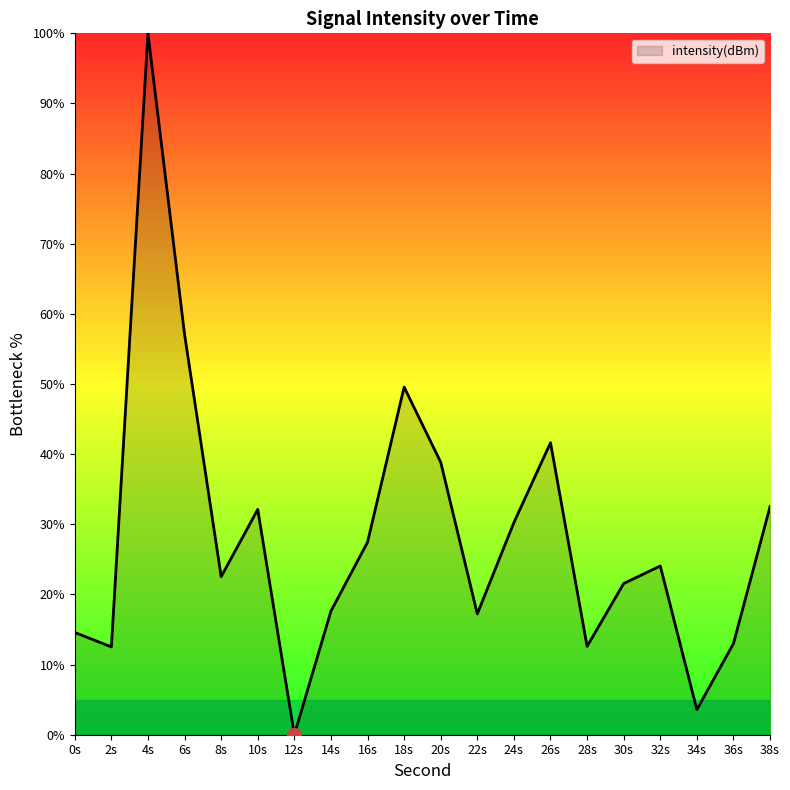

At which category does the chart reach its peak across all series?

4s